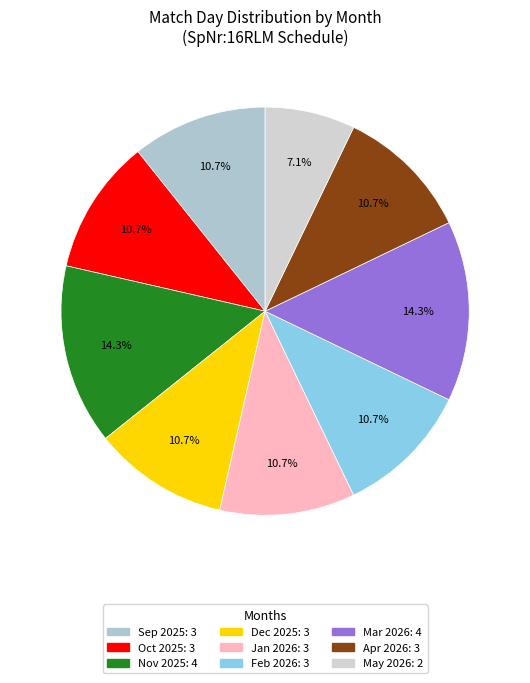

To the nearest percent, what is the difference between the largest and smallest slice percentages?

7%